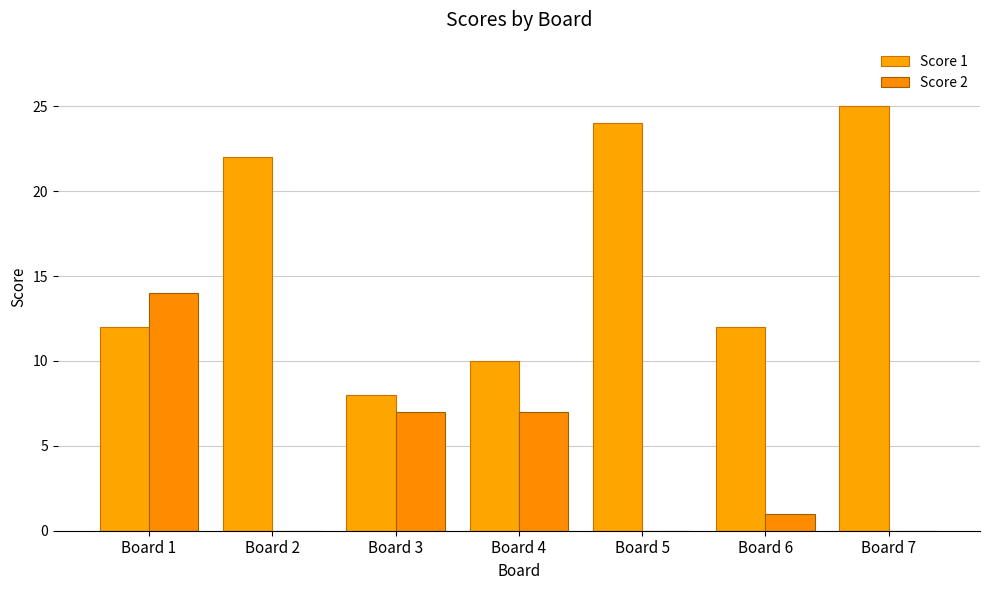

Which series has the widest spread of values?

Score 1